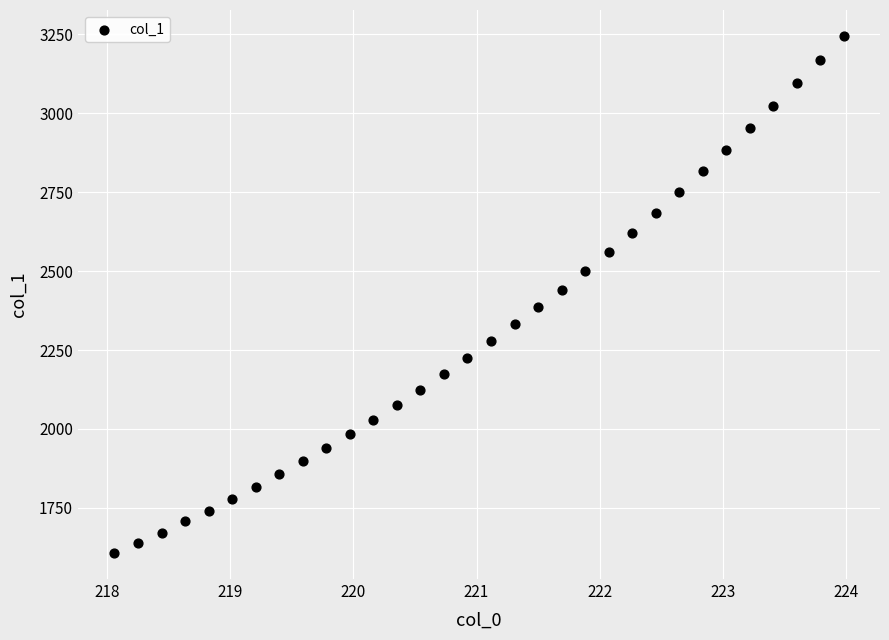

What is the range of X values (max minus min)?

5.9